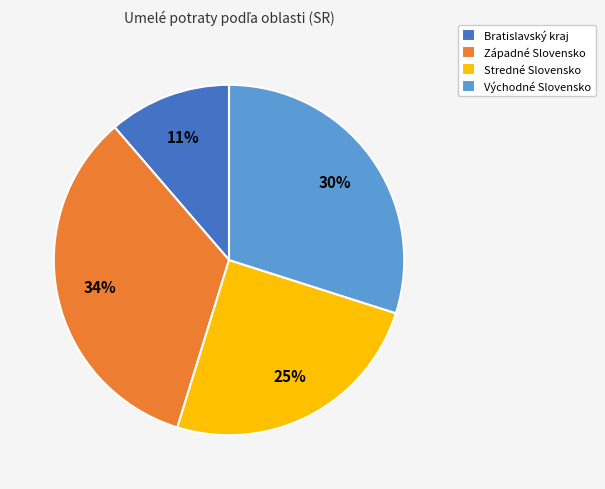

To the nearest percent, what is the difference between the Stredné Slovensko and Východné Slovensko slice percentages?

5%